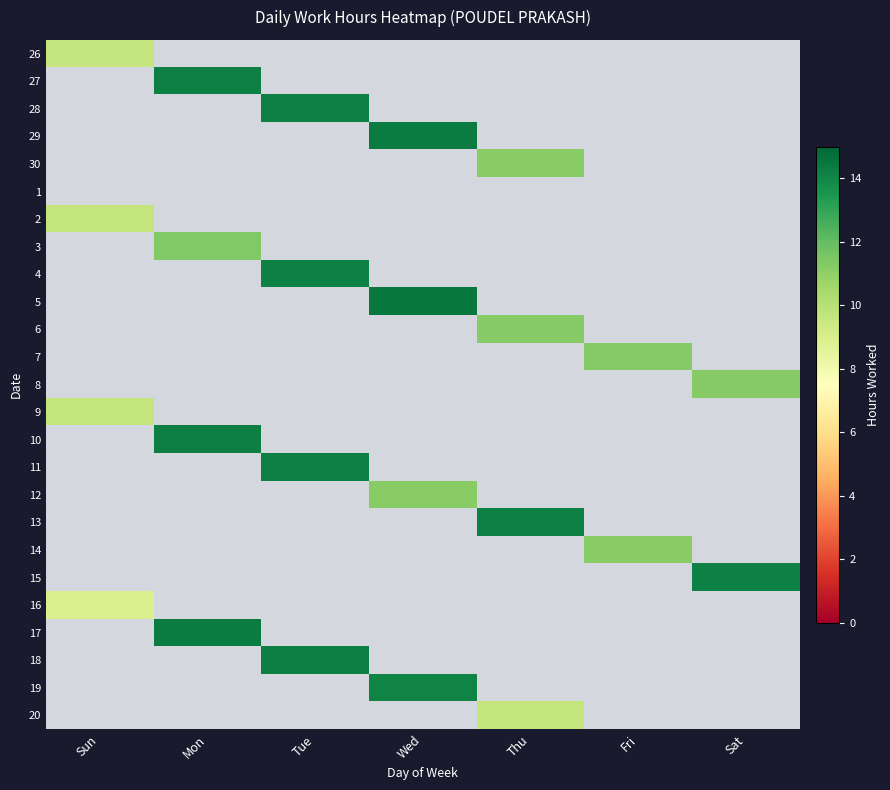

Count the number of data series in this chart.

25